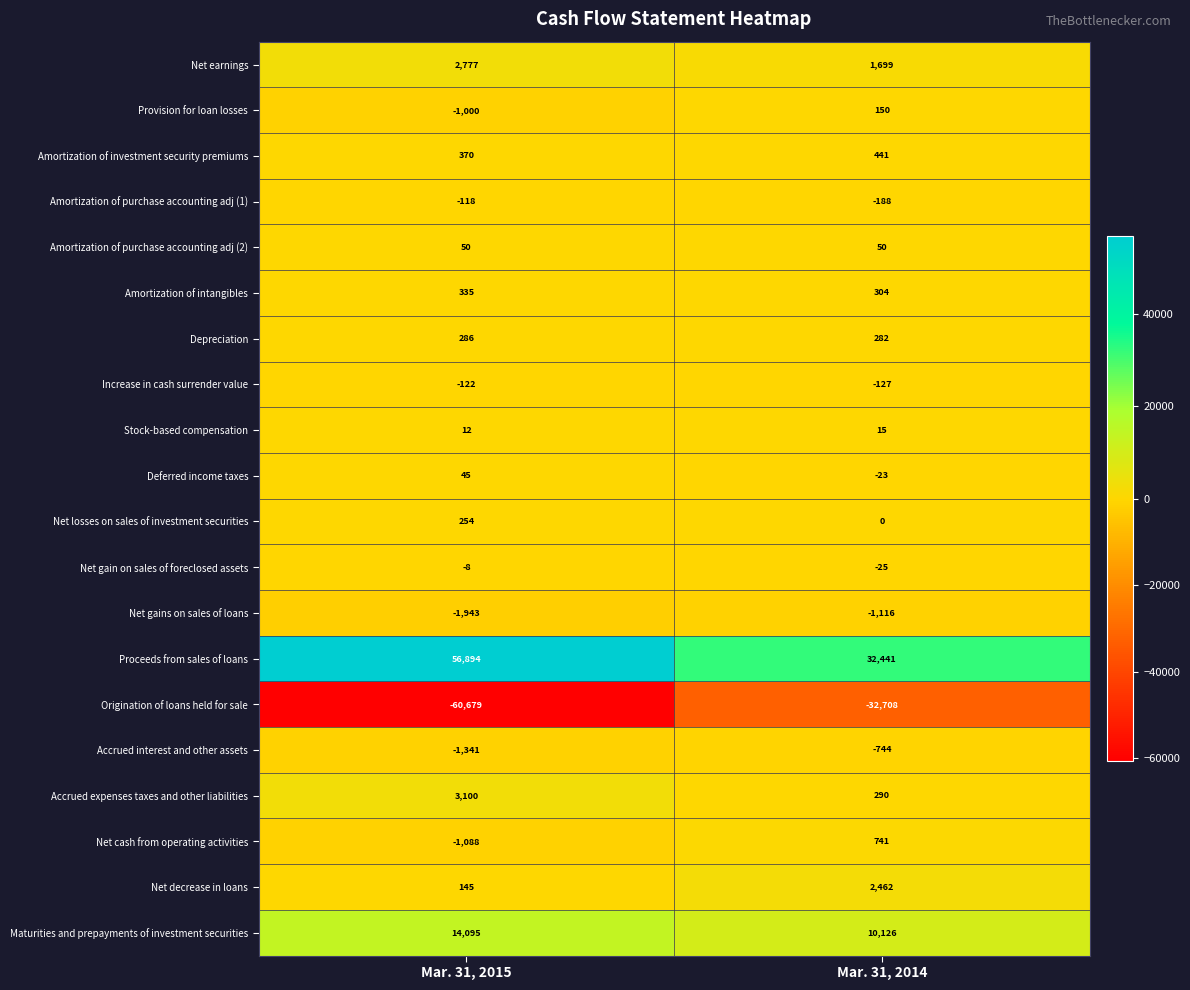

Is it true that Amortization of intangibles equals 97 at Mar. 31, 2014?

False